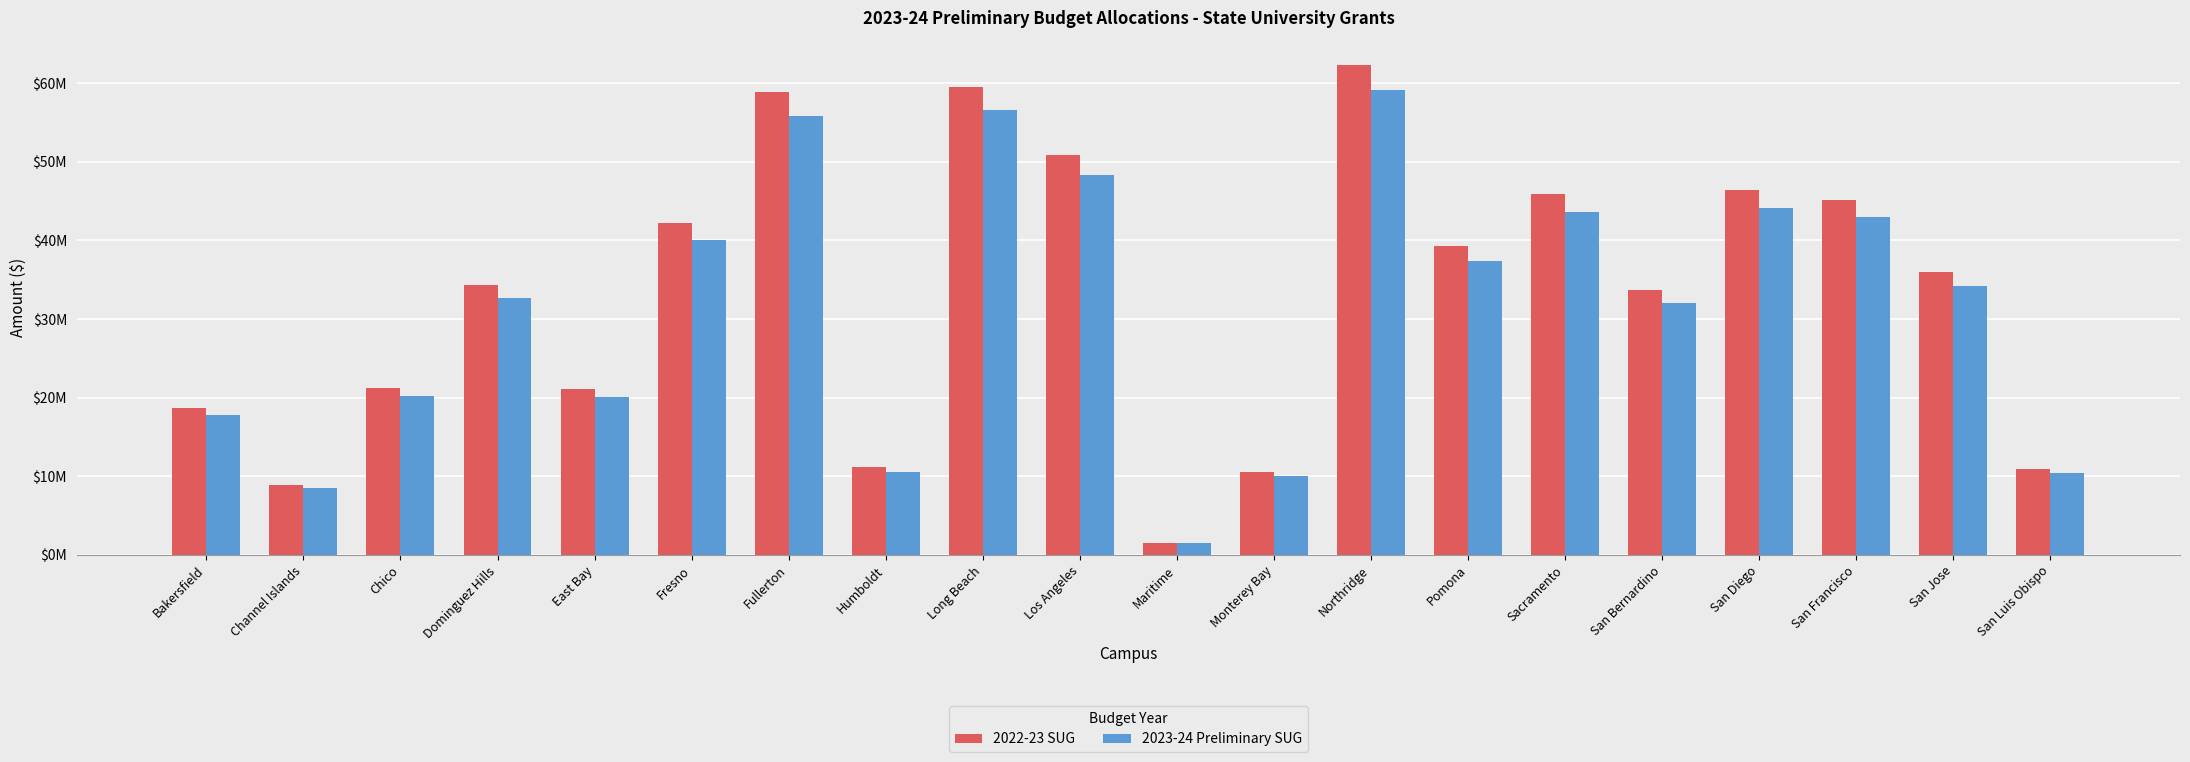

What value does the 2022-23 SUG series have at Los Angeles?

50920000